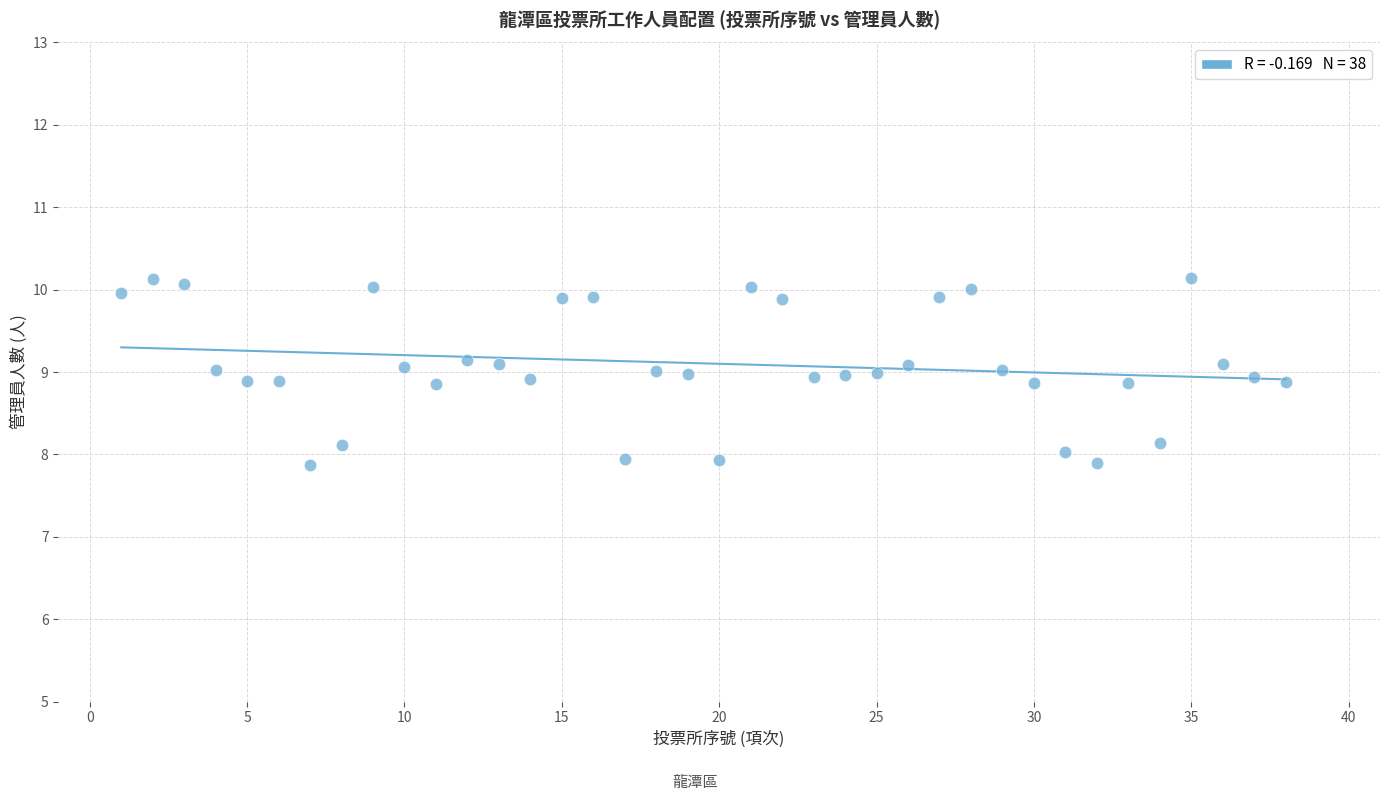

What is the range of X values (max minus min)?

37.0